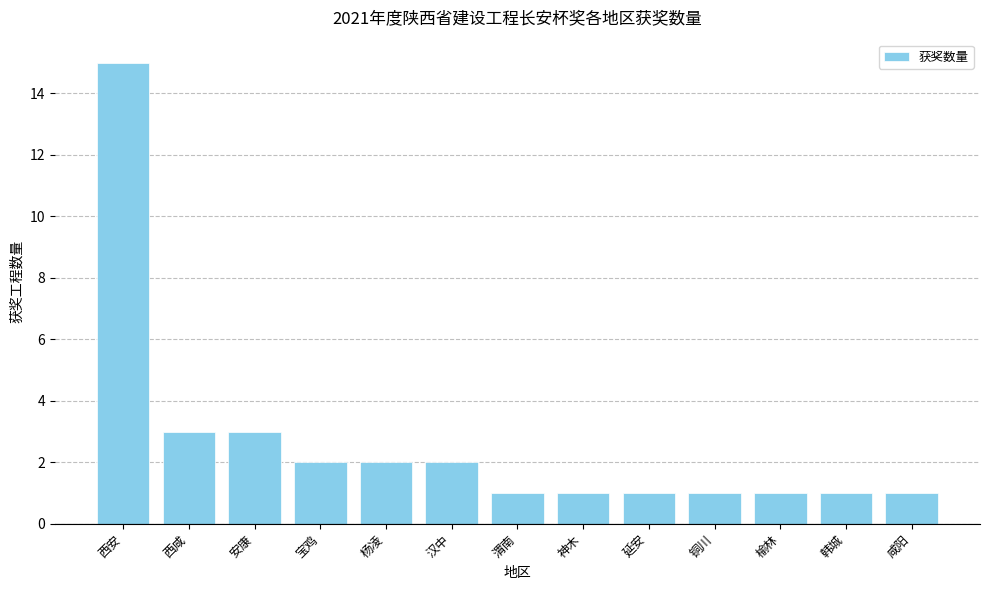

What is the maximum value shown in the chart?

15